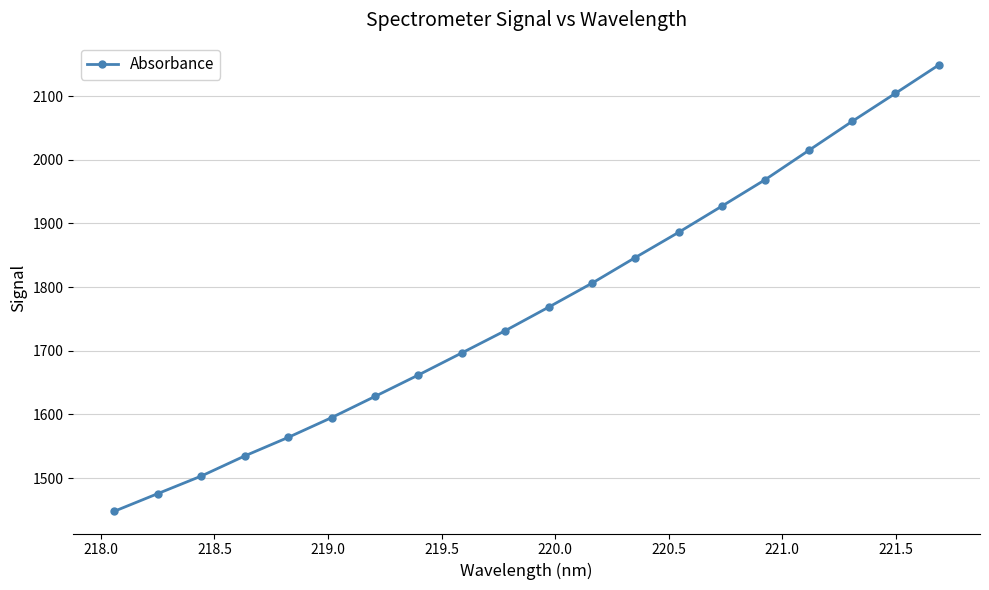

What is the smallest value displayed?

1448.2